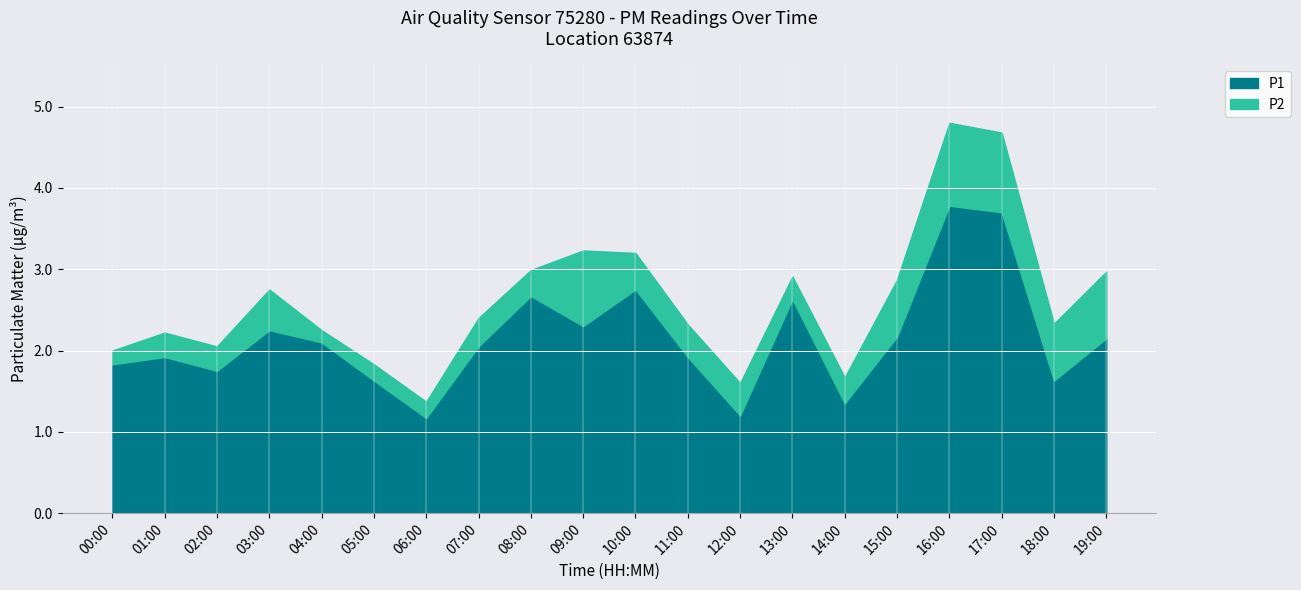

What position from the right is 06:00?

14